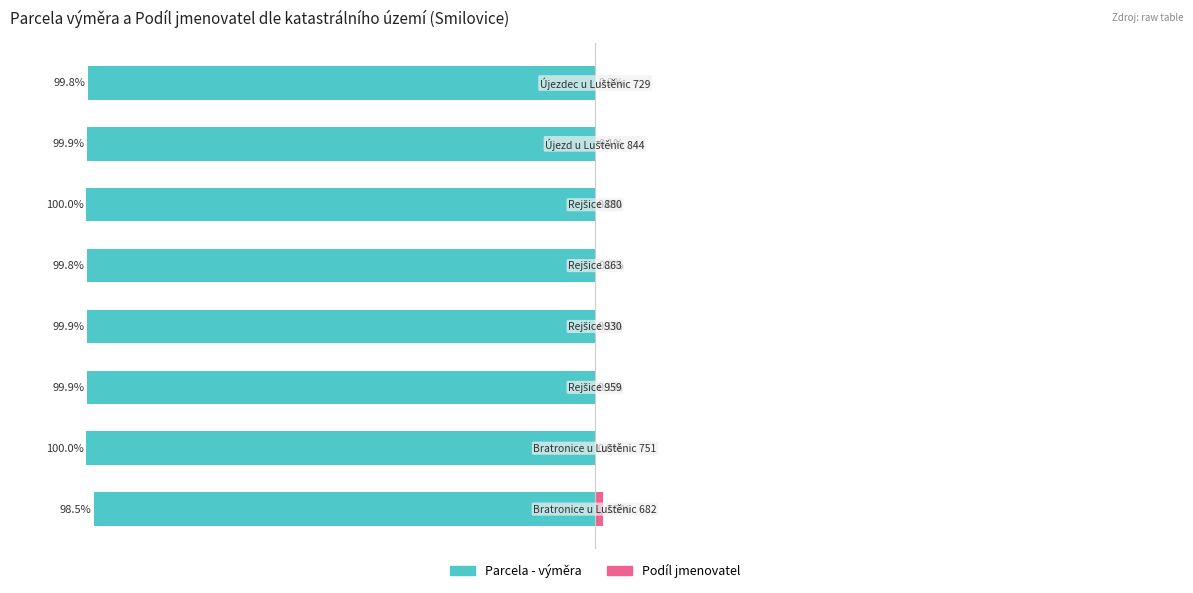

Which series has the widest spread of values?

Parcela - výměra